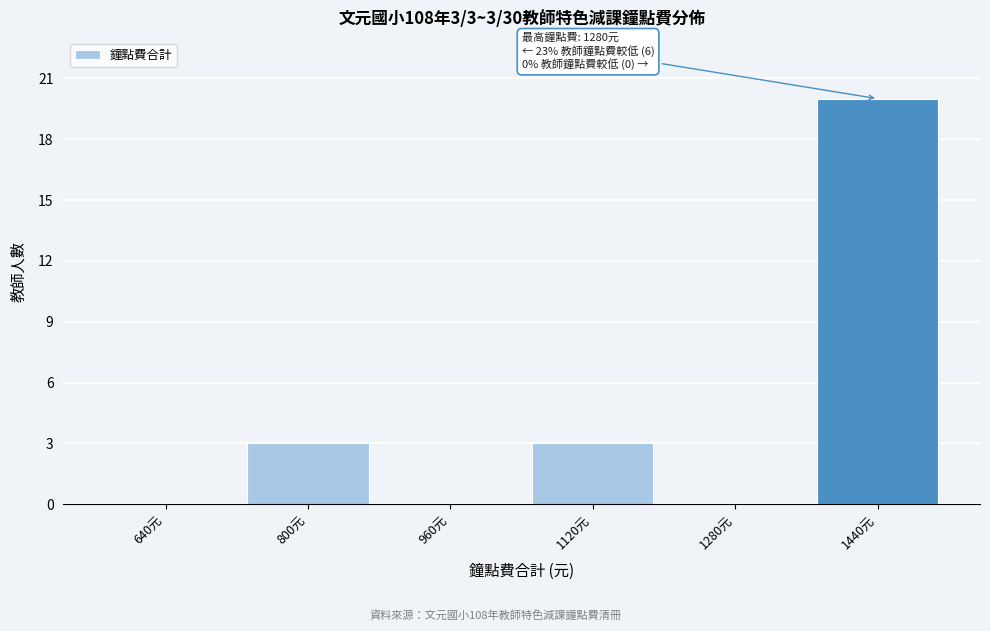

Reading left to right, what are all the values shown in this chart?

640元=0	800元=3	960元=0	1120元=3	1280元=0	1440元=20